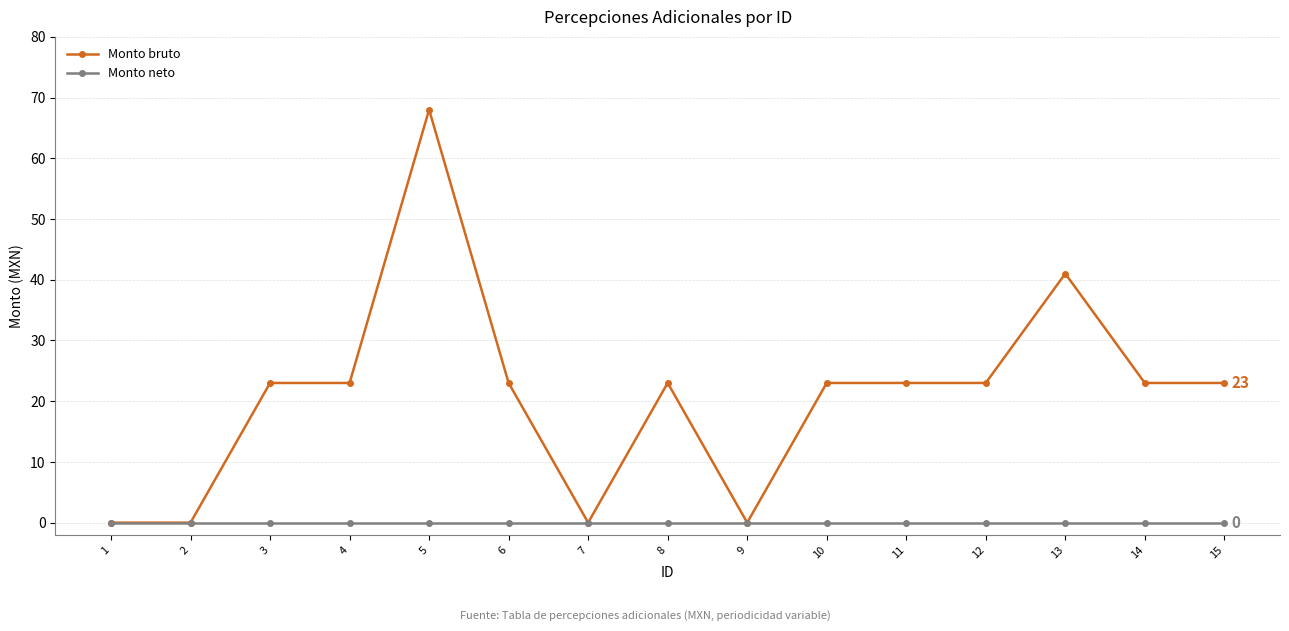

List the series in order of their peak value, highest first.

Monto bruto, Monto neto